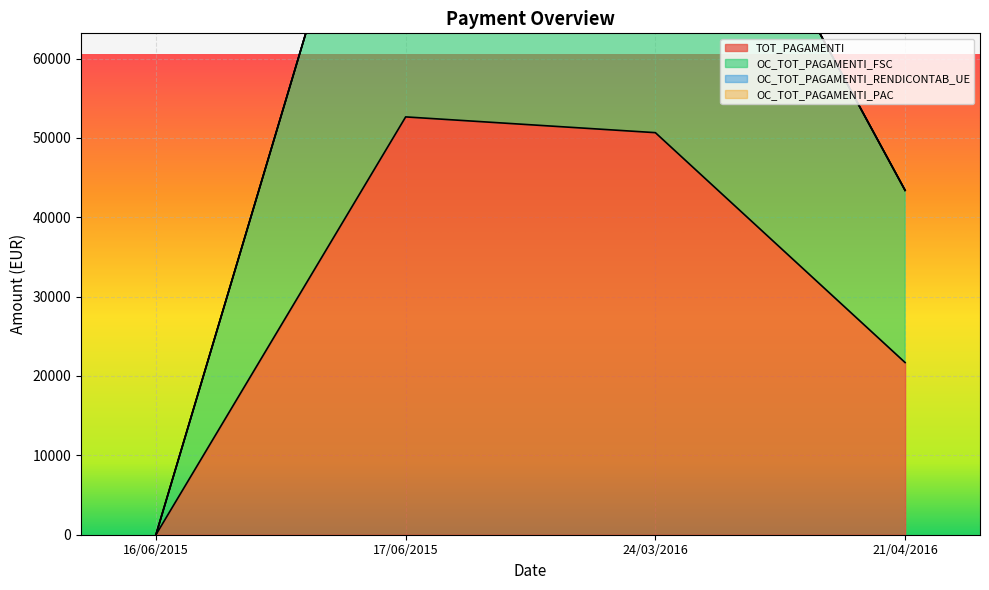

Which series has the widest spread of values?

OC_TOT_PAGAMENTI_FSC